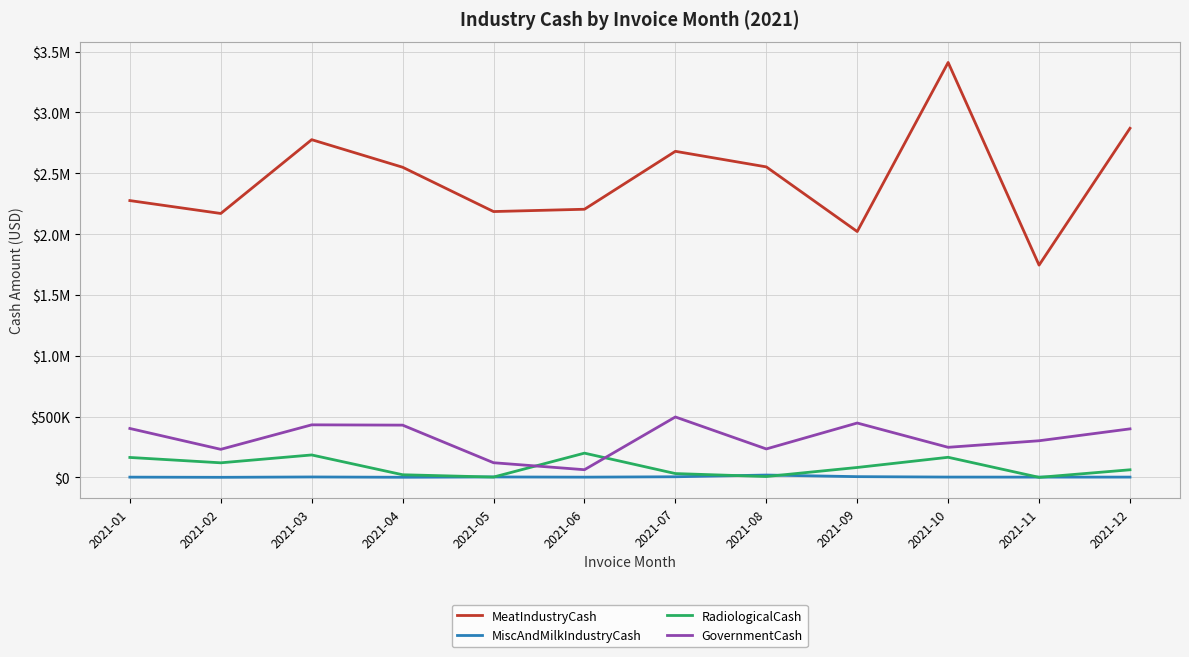

Reading right to left, transcribe all the data shown in this chart.

MeatIndustryCash: 2869809.9	1744994.2	3410830.7	2021079.1	2552492.6	2680529.9	2204300.1	2185346.8	2549560.5	2776154.1	2169570.2	2275526.9
MiscAndMilkIndustryCash: 2717.0	2419.3	2856.0	6386.0	19593.0	5333.4	2282.7	3837.0	1300.0	3788.6	956.4	2329.8
RadiologicalCash: 62764.3	607.0	165543.0	81810.9	7432.1	31743.6	199608.2	2952.4	22034.6	184713.5	120132.5	164163.9
GovernmentCash: 399137.1	301415.4	247509.2	447217.6	234127.2	496922.3	63428.9	120790.6	429840.0	432286.4	230968.1	402376.9